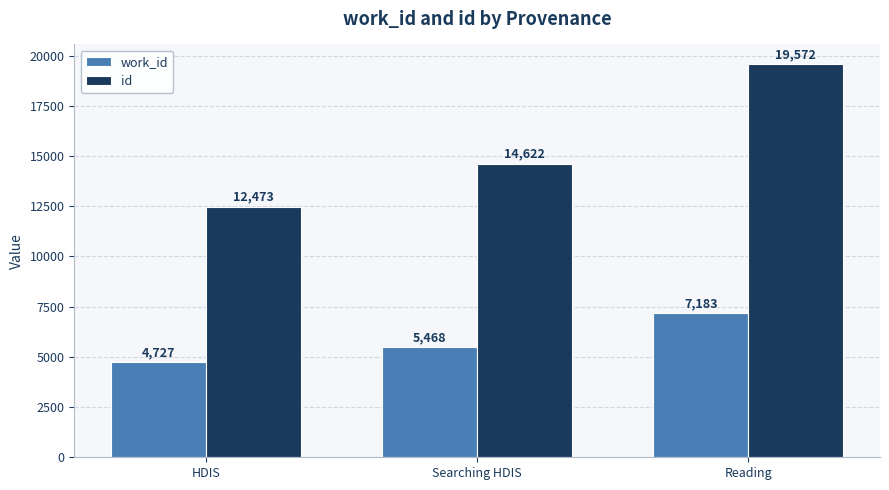

What is the greatest value displayed?

19572